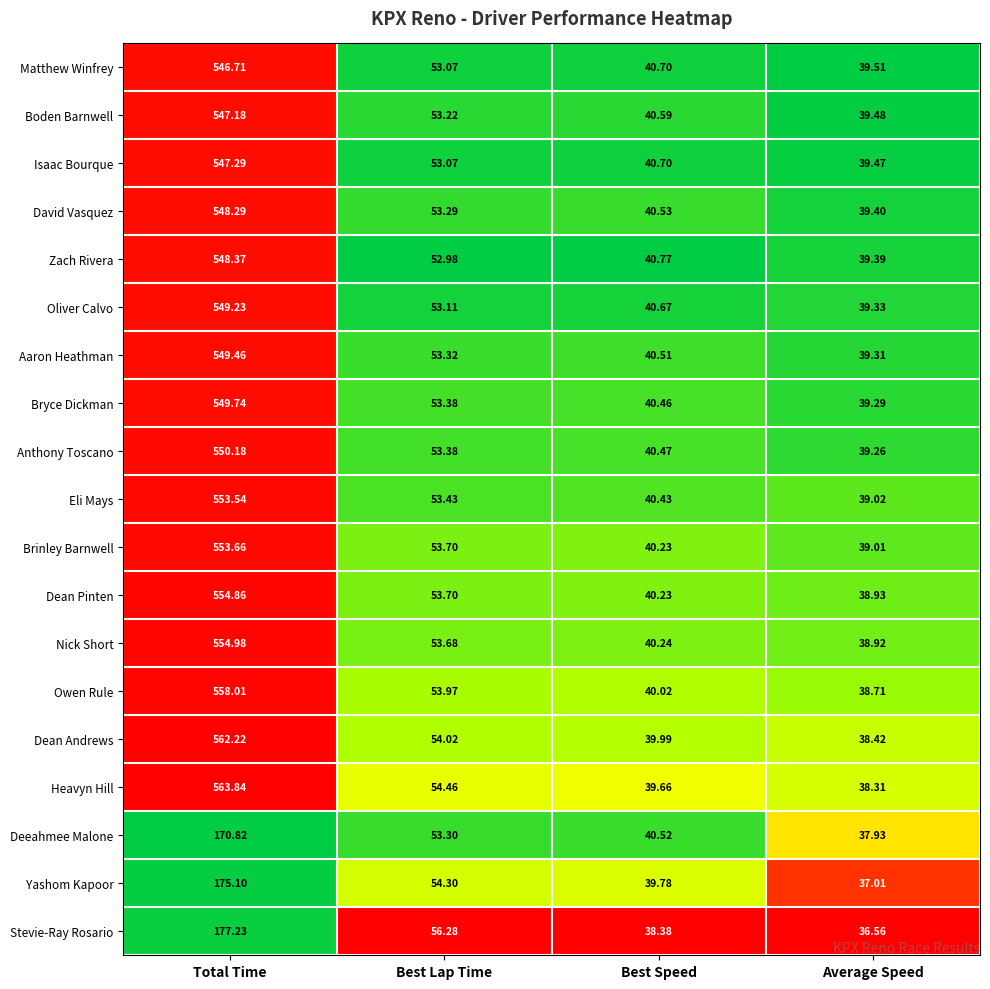

Which series has the largest total across all categories?

Heavyn Hill